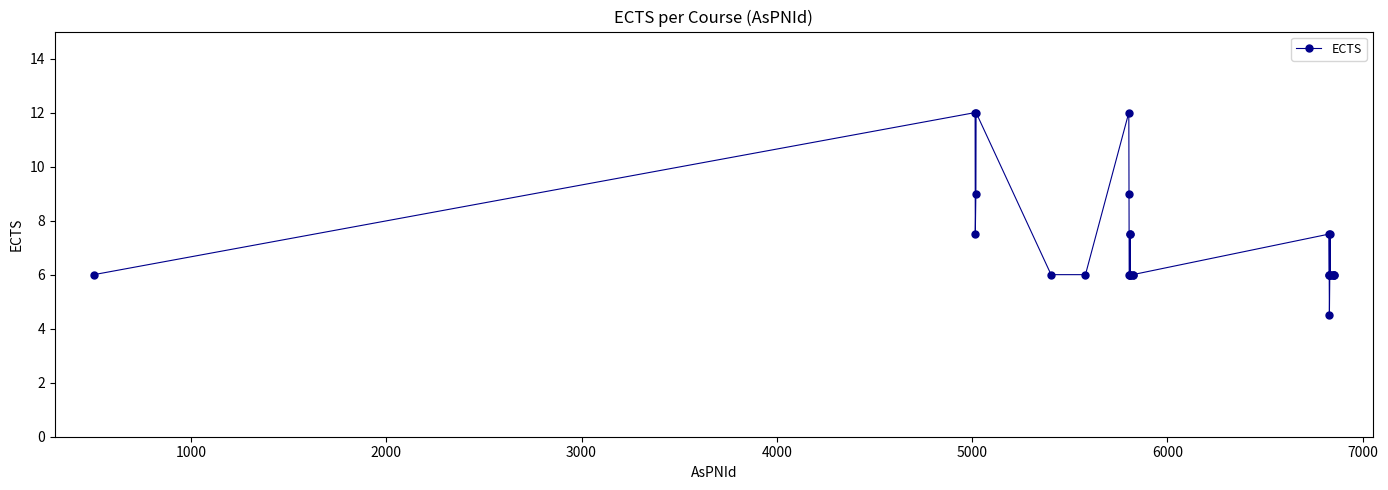

What is the smallest value displayed?

4.5